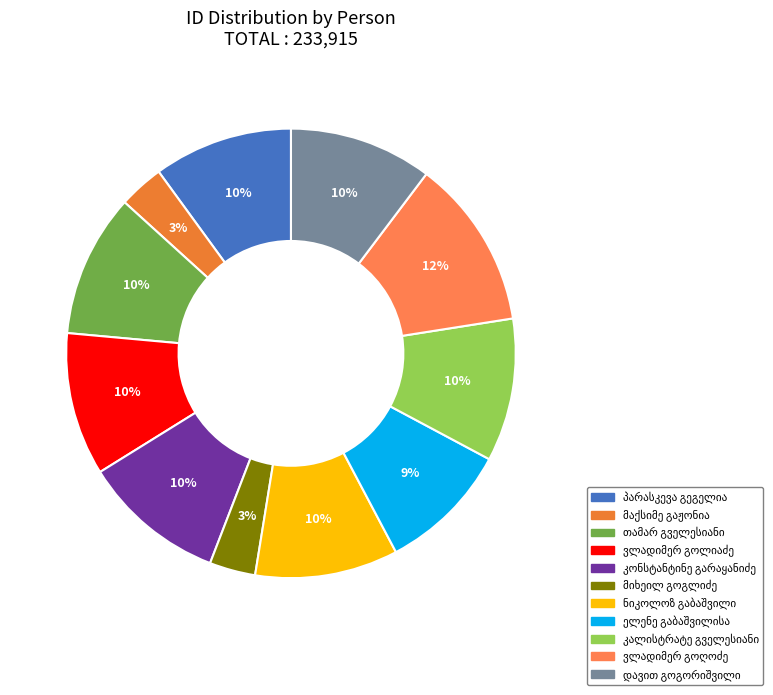

To the nearest percent, what is the average slice percentage?

9%